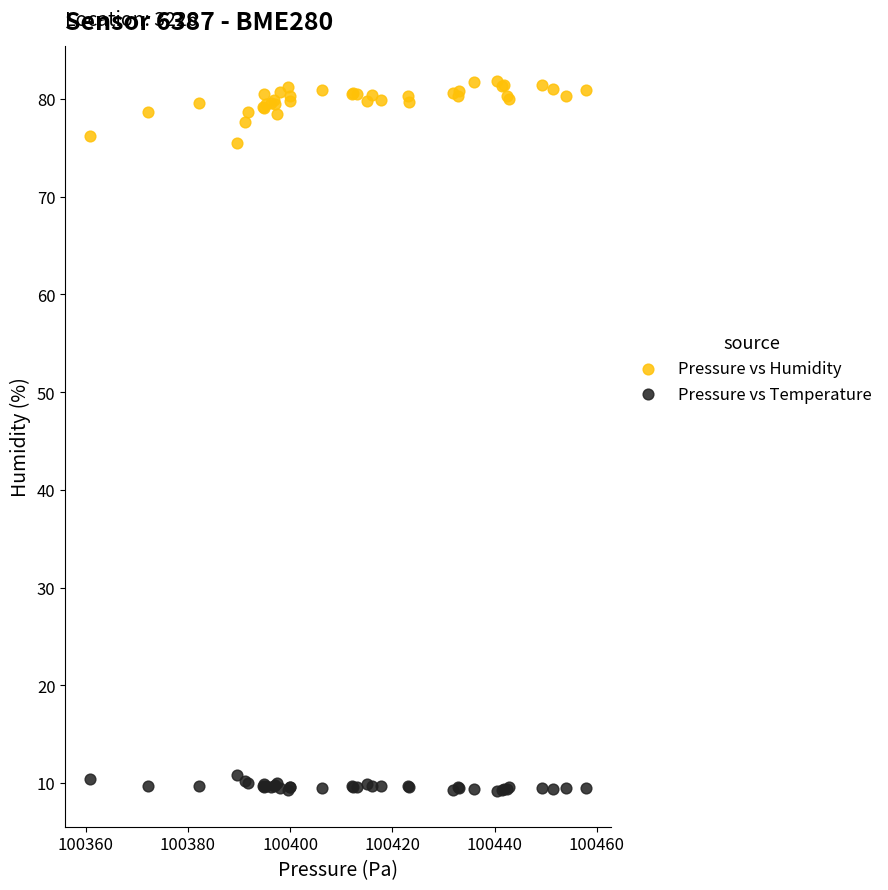

What is the X range (max minus min) for the scatter plot?

97.0